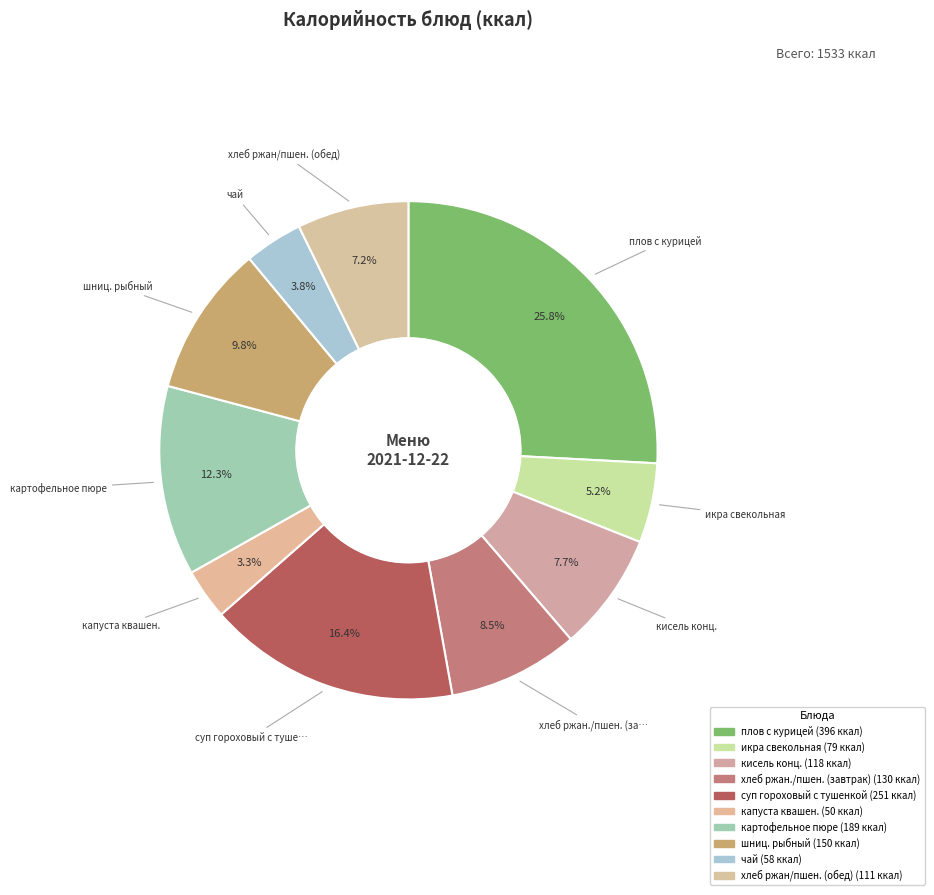

To the nearest percent, what percentage of the pie is плов с курицей?

26%